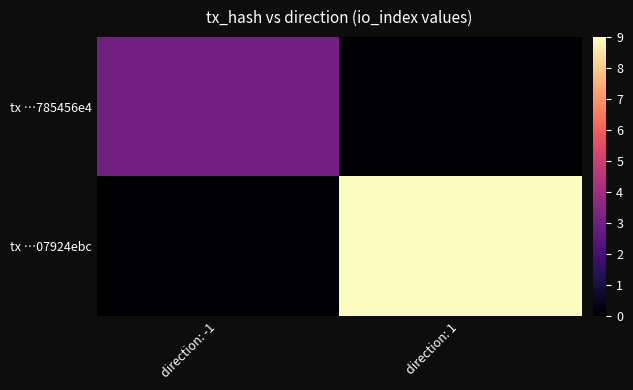

Count the number of data series in this chart.

2